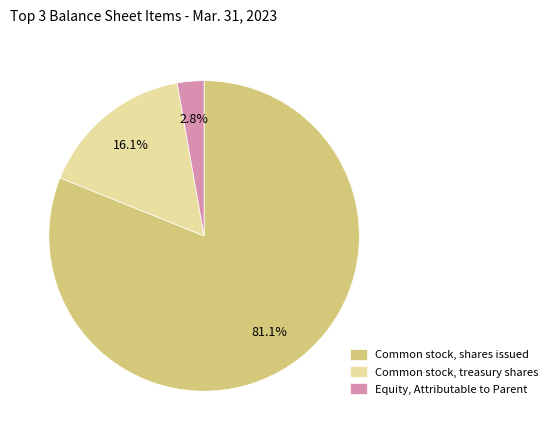

Which category accounts for the majority?

Common stock, shares issued